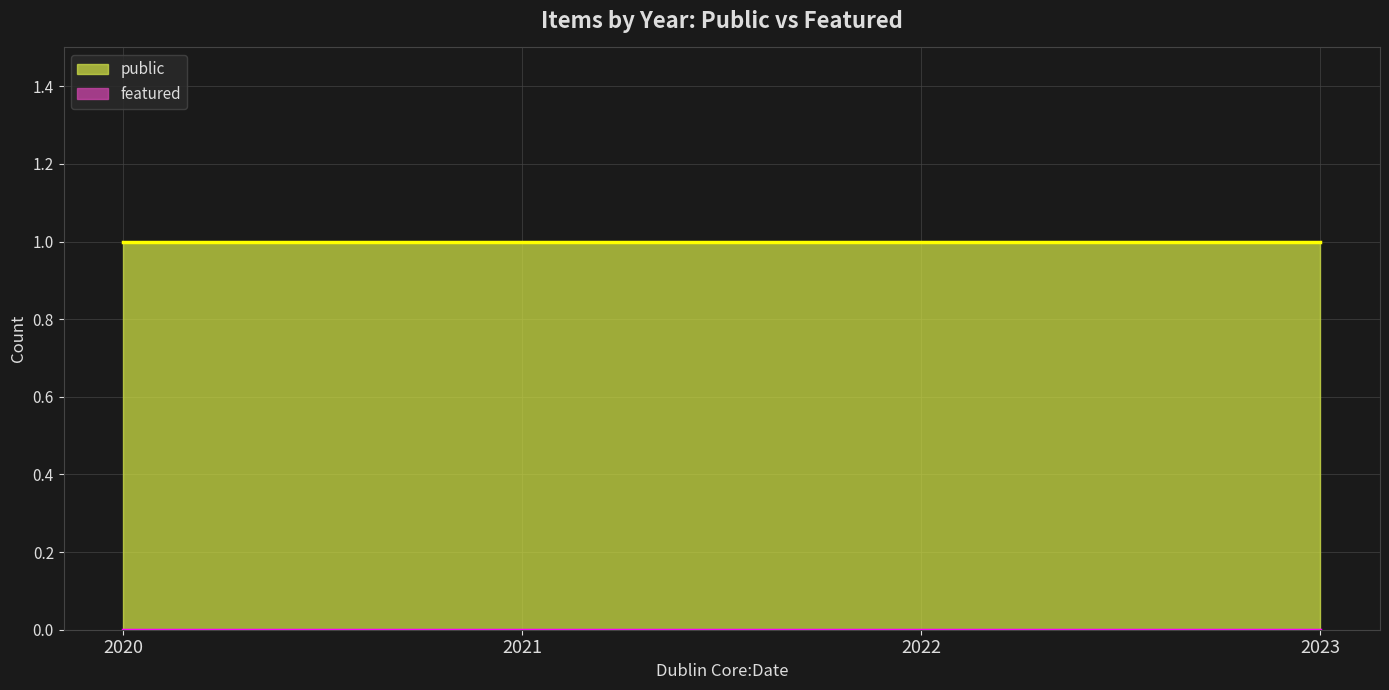

What are all the series names shown in the legend?

public, featured